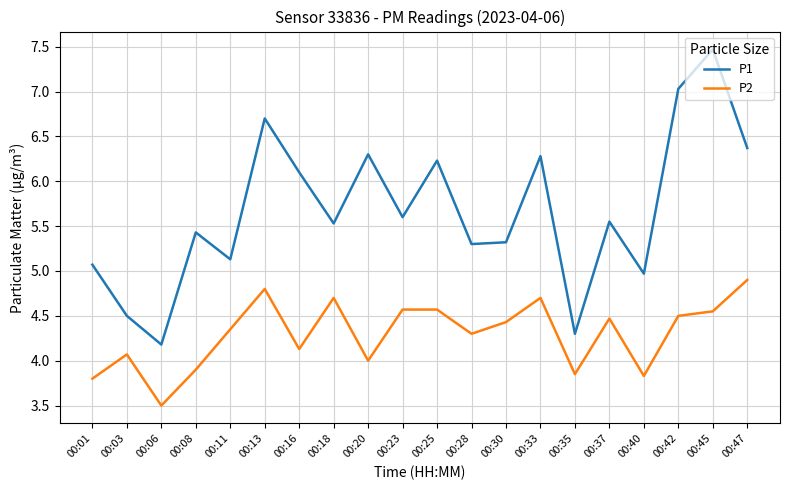

What is the difference between the P1 values at 00:18 and 00:30?

0.2